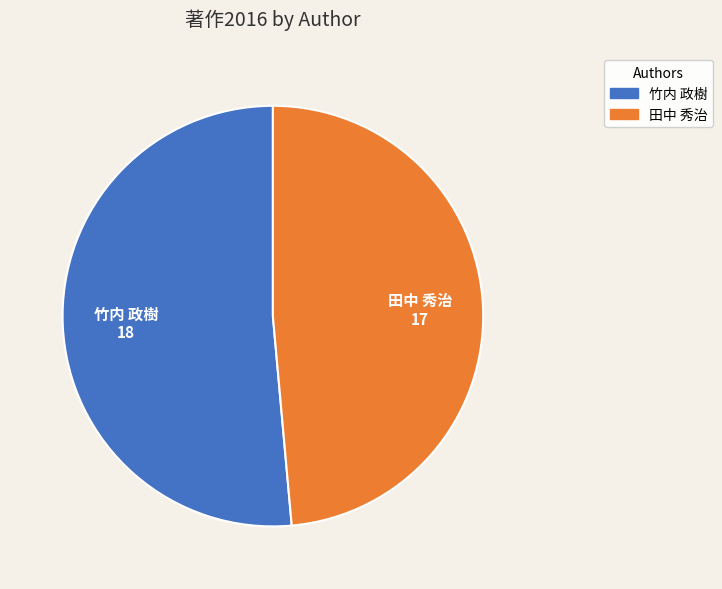

Rank the categories by value from lowest to highest.

田中 秀治, 竹内 政樹